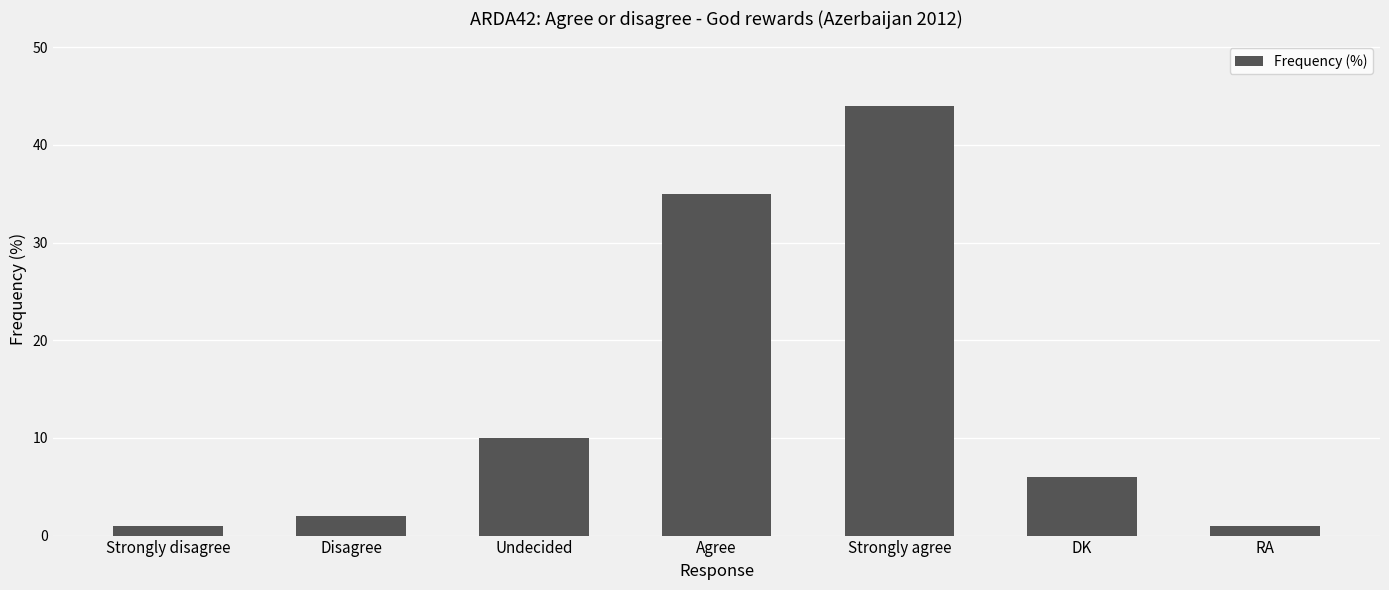

Reading left to right, what are all the values shown in this chart?

1	2	10	35	44	6	1